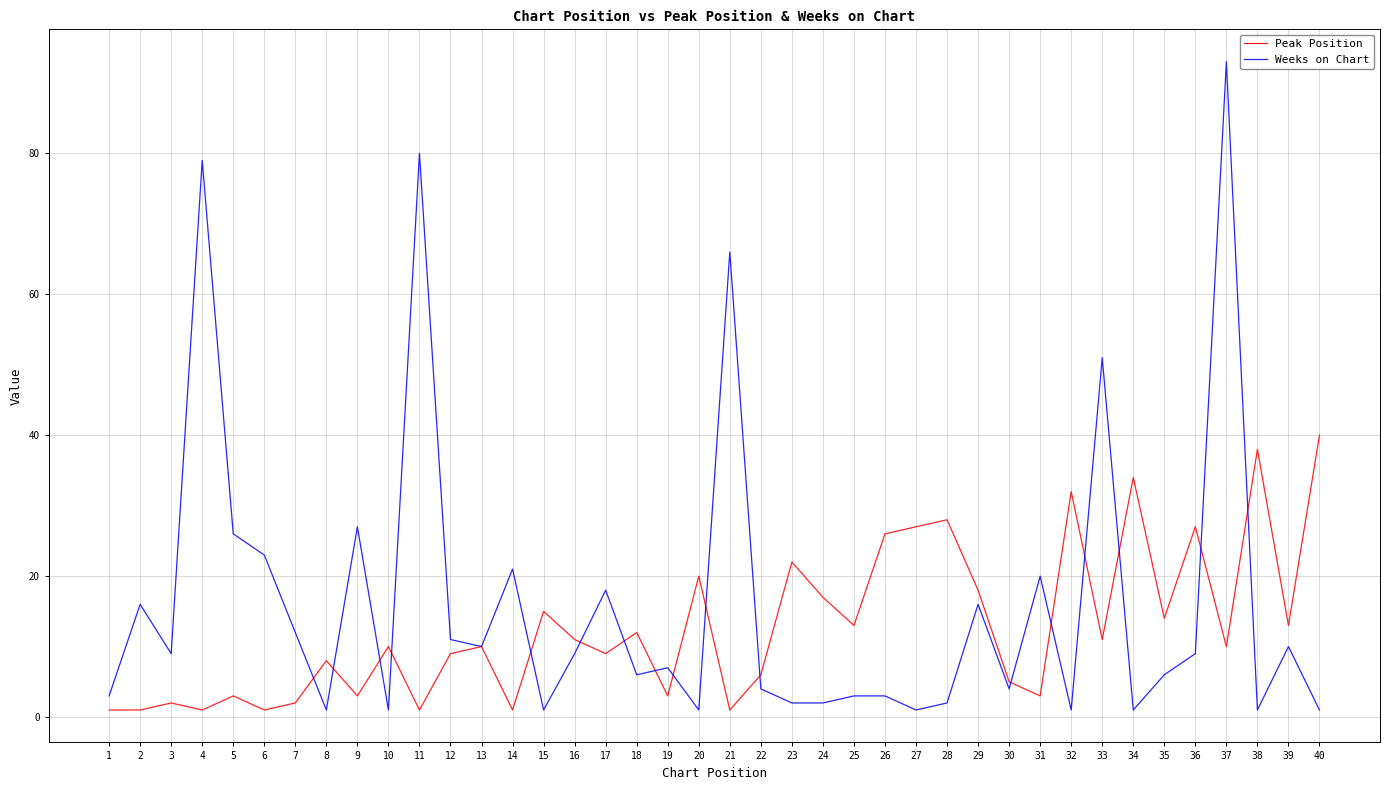

Does the chart have visible grid lines?

Yes